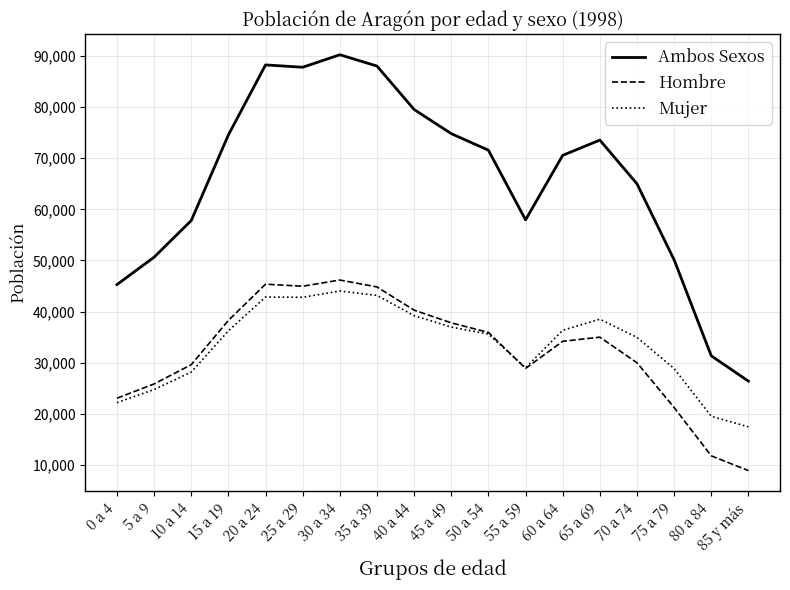

What is the approximate value of Ambos Sexos at 40 a 44, to the nearest 50?

79500